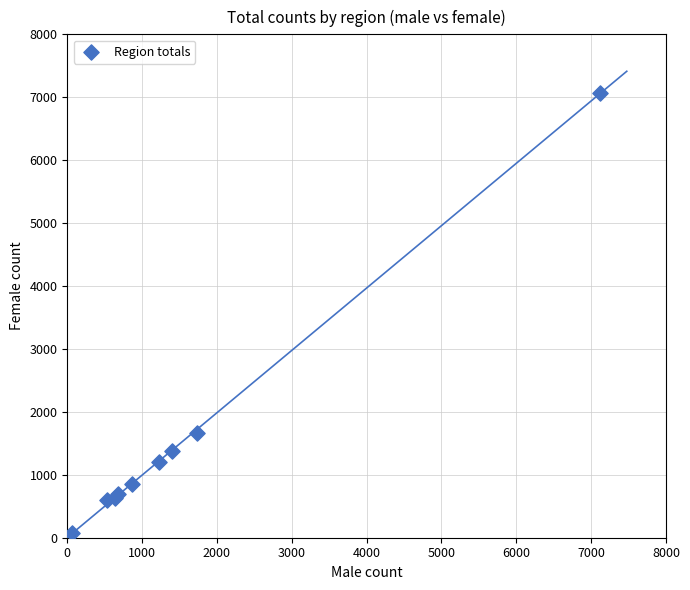

What Y value in the scatter plot is closest to 3573?

1662